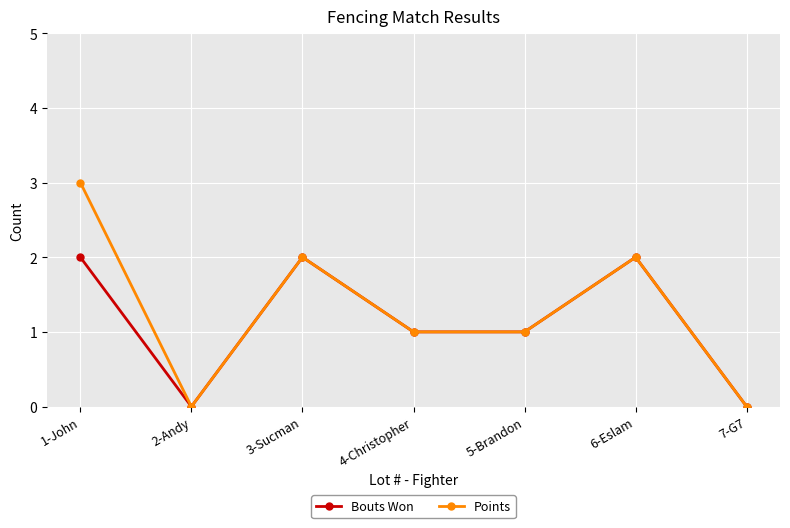

Between 1-John and 3-Sucman, which series saw the biggest shift?

Points